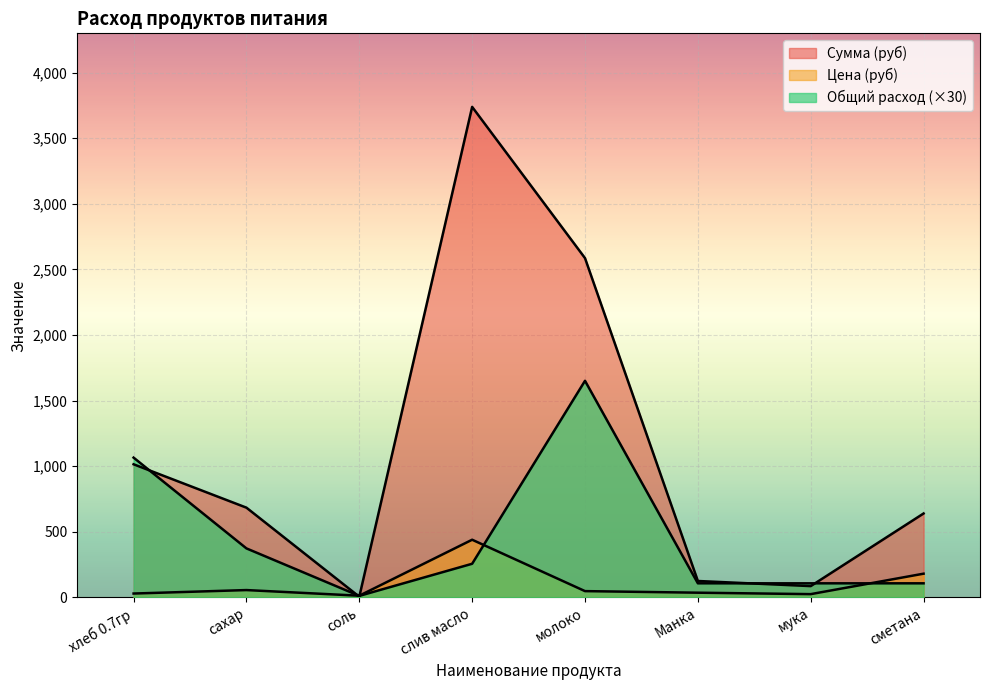

Reading left to right, what are all the values shown in this chart?

Общий расход продуктов: 1065.0	372.8	10.6	255.6	1650.8	106.5	106.5	106.5
Цена: 28.6	55.0	12.0	438.9	47.0	35.0	24.0	180.0
Сумма: 1014.2	683.4	4.3	3739.3	2586.2	124.2	85.2	639.0